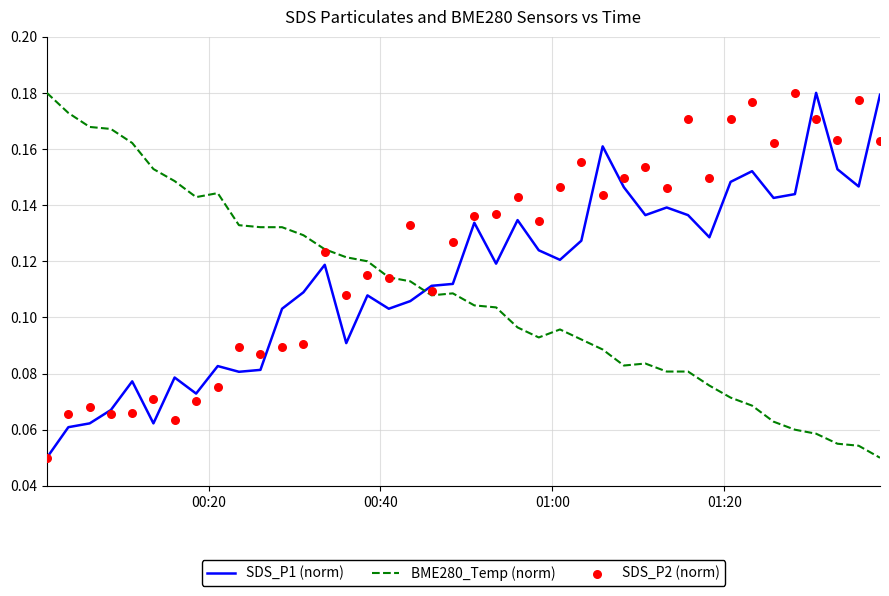

What are all the series names shown in the legend?

SDS_P1 (norm), BME280_Temp (norm), SDS_P2 (norm)